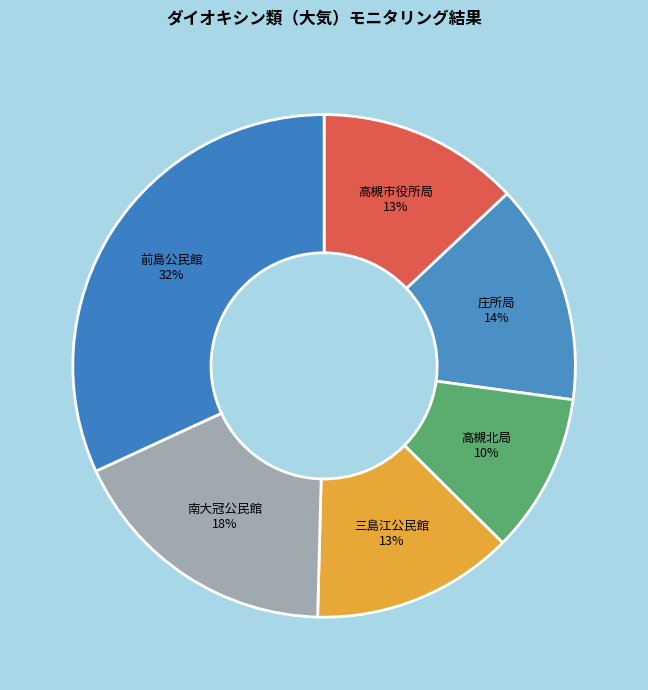

Is it true that 前島公民館 is 32% of the pie?

True